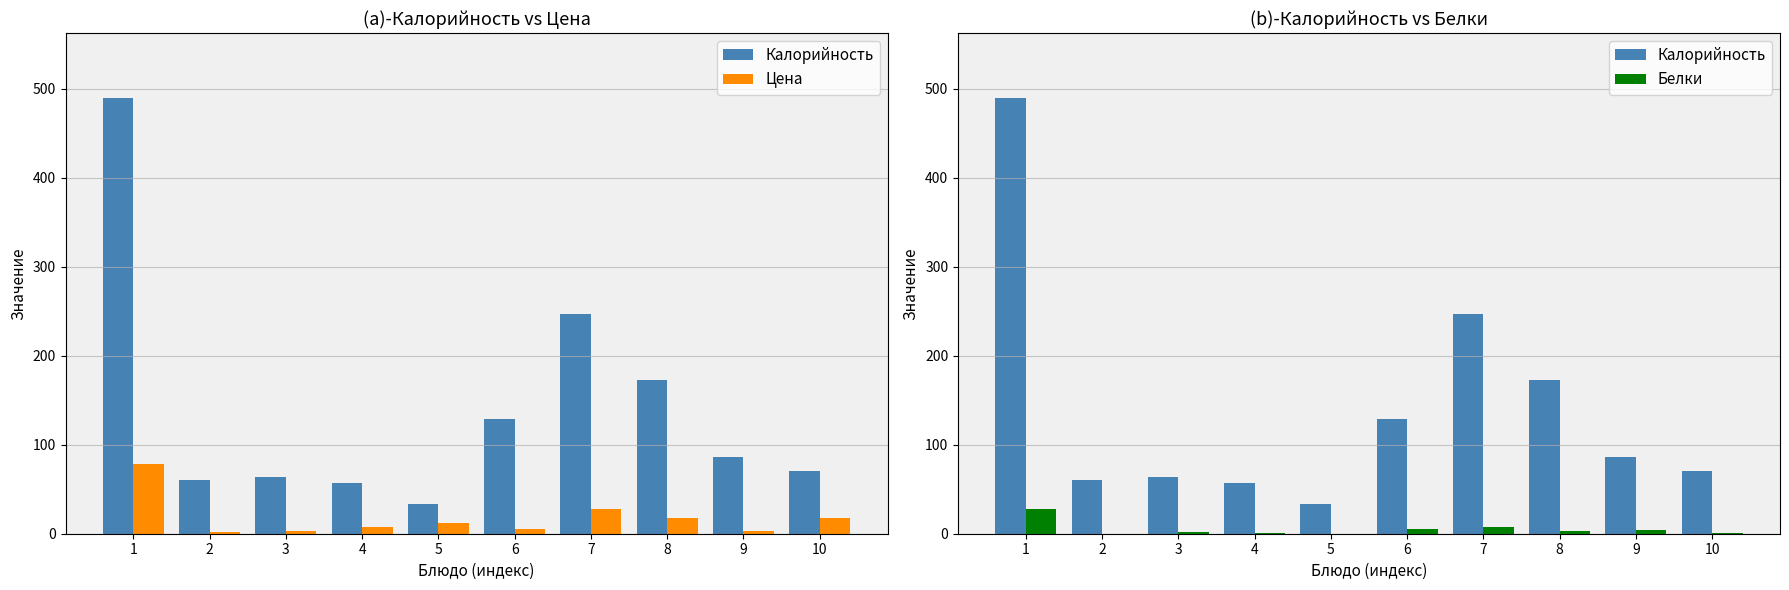

Is it true that Калорийность equals 86.0 at 9?

True